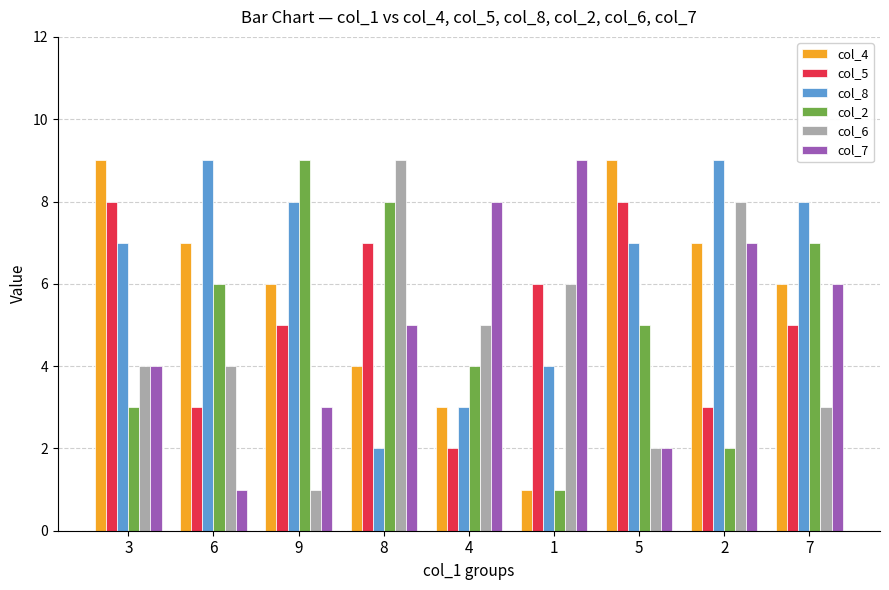

How many bars are there in total?

54